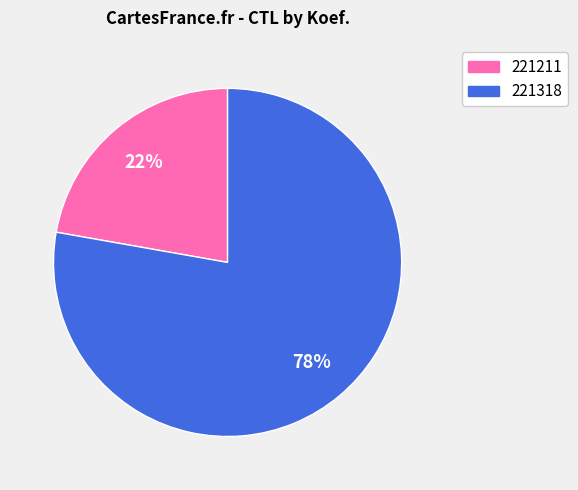

Which category has the biggest portion of the pie?

221318